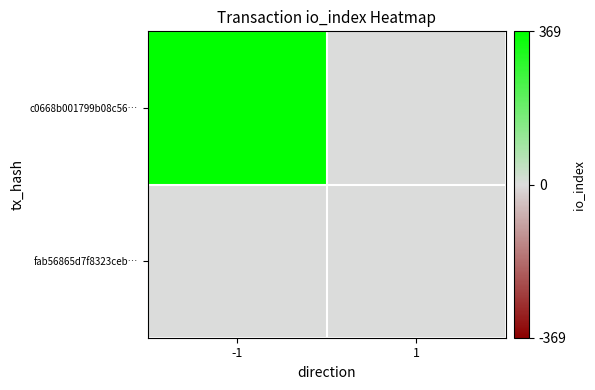

Between -1 and 1, which series saw the biggest shift?

c0668b001799b08c56…